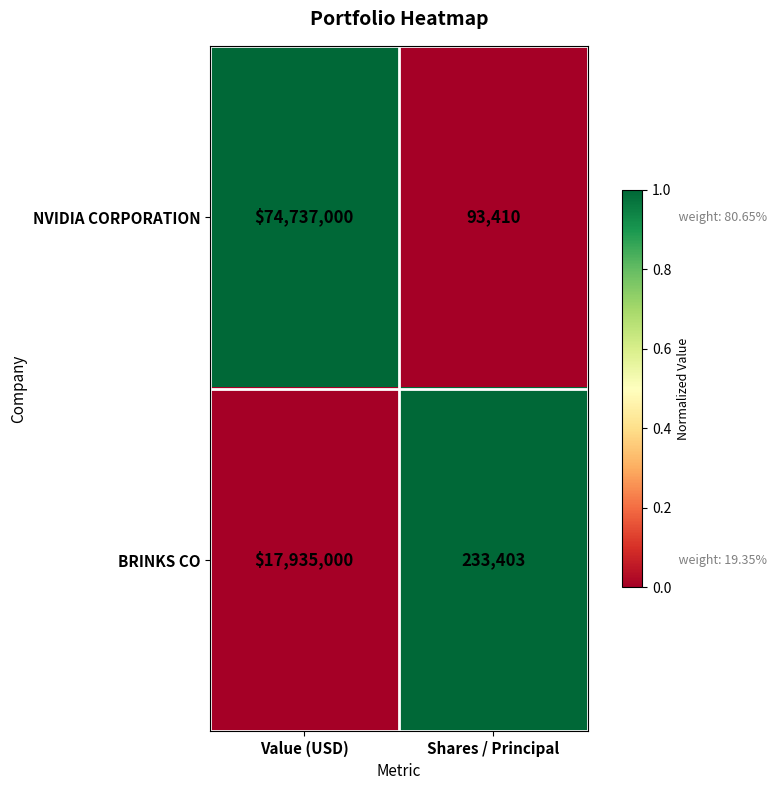

What is the average value of the BRINKS CO series?

9084202